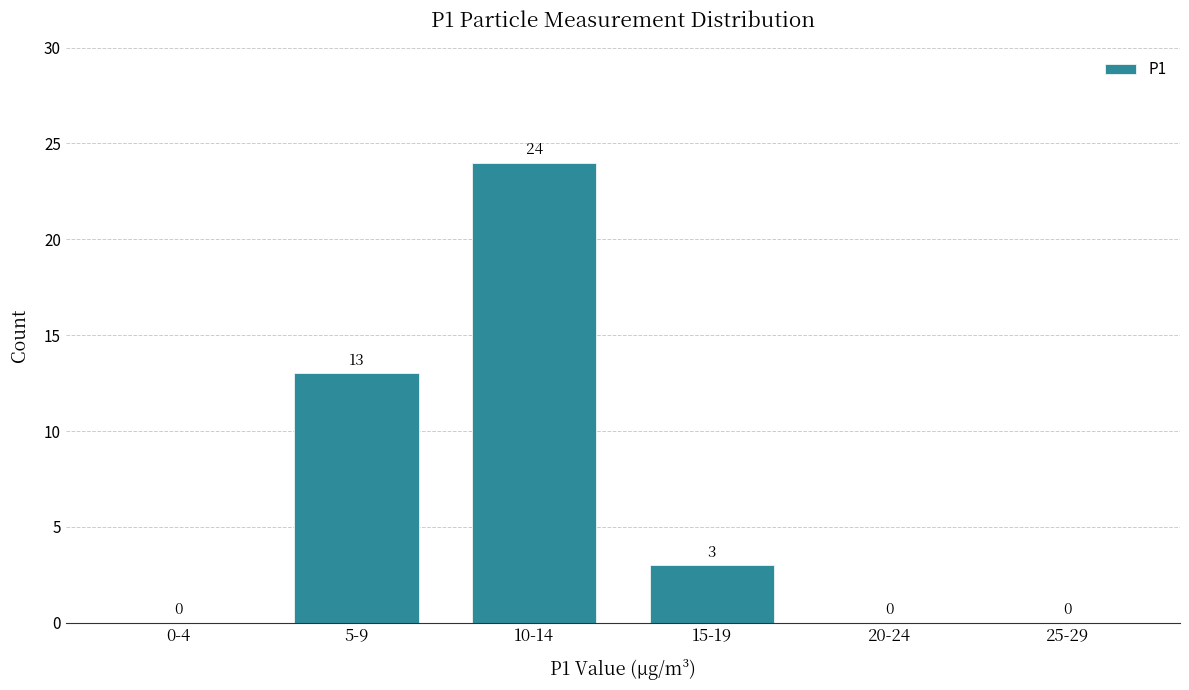

Reading left to right, list all the values displayed in this chart.

0-4=0	5-9=13	10-14=24	15-19=3	20-24=0	25-29=0